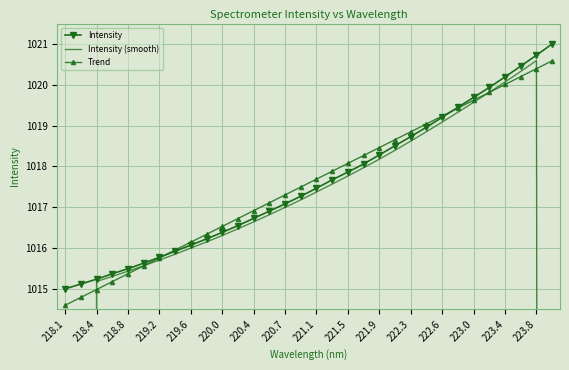

How many values in the Intensity series exceed 1017?

18